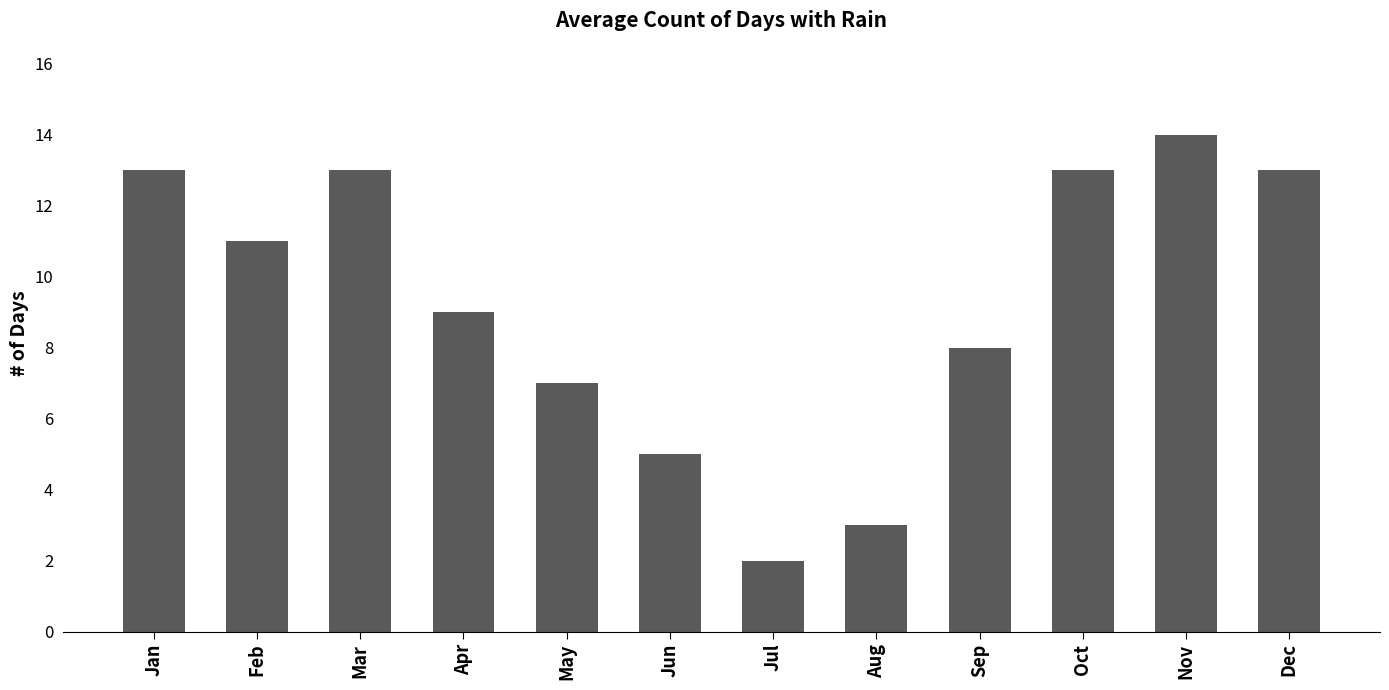

Reading left to right, extract all data points from this chart.

13	11	13	9	7	5	2	3	8	13	14	13